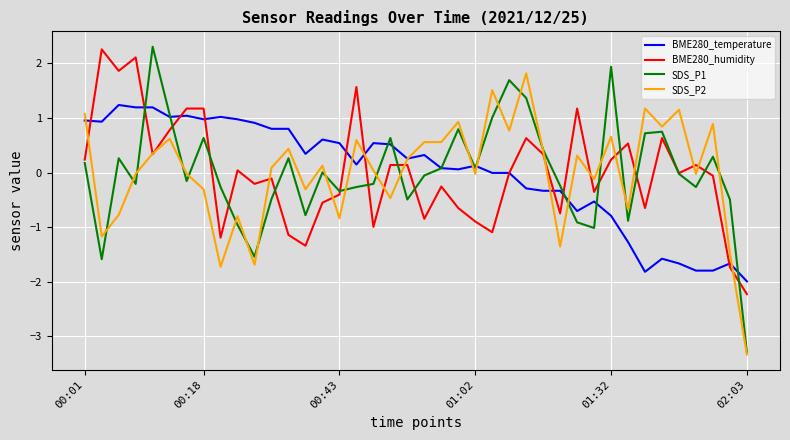

Which series ends up on top after the final intersection of BME280_temperature and BME280_humidity?

BME280_temperature